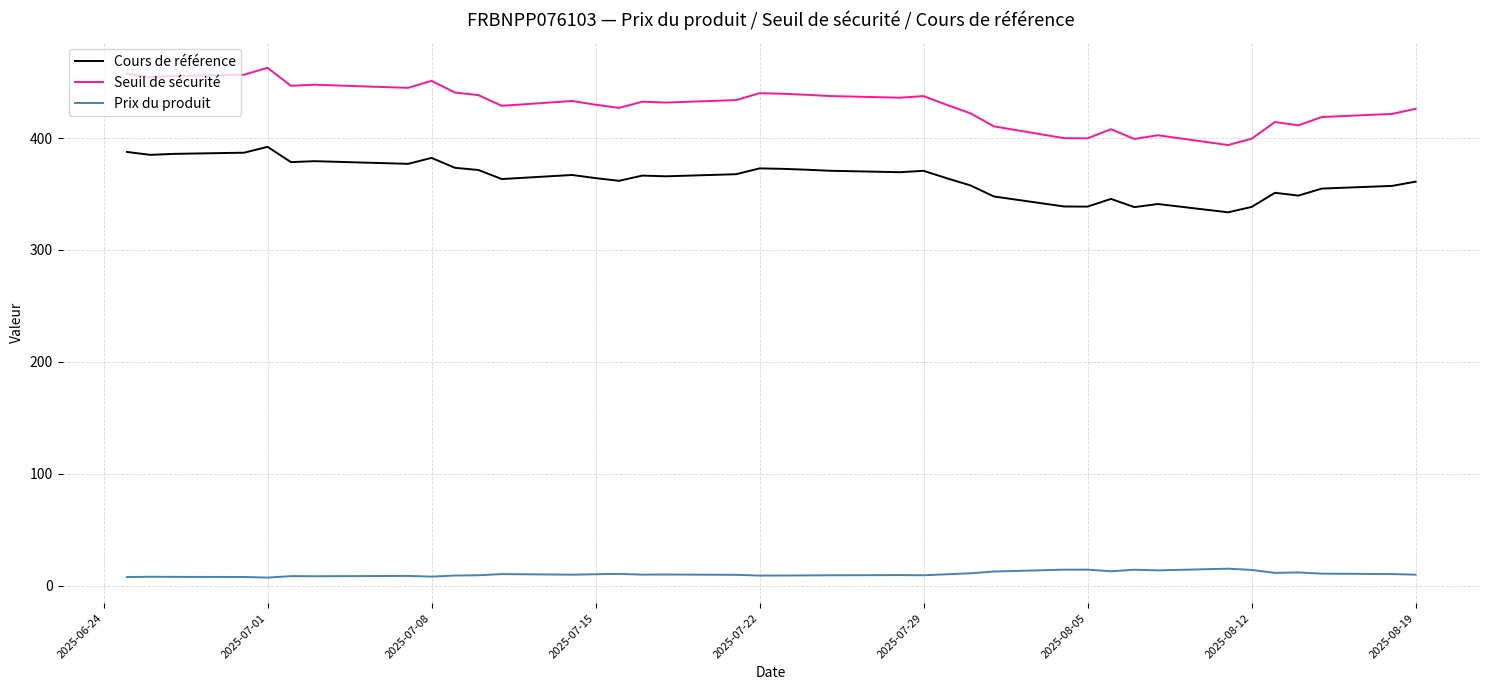

In Prix du produit, how many points are lower than both neighbors (excluding endpoints)?

10